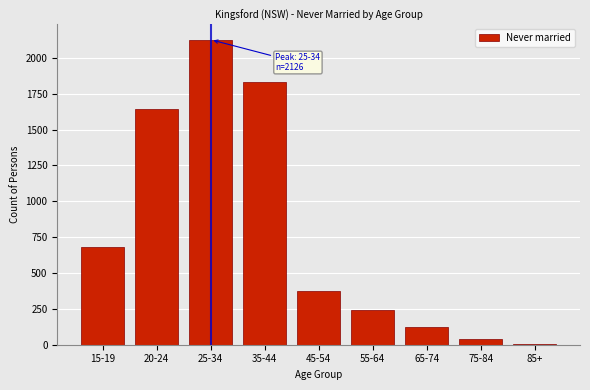

Reading left to right, extract all data points from this chart.

15-19=679	20-24=1644	25-34=2126	35-44=1829	45-54=374	55-64=243	65-74=127	75-84=40	85+=5